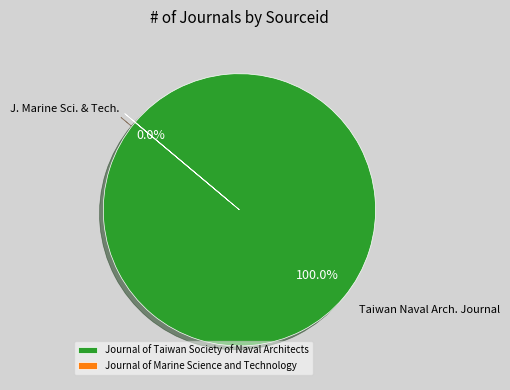

To the nearest percent, what portion does Journal of Taiwan Society of Naval Architects represent?

100%